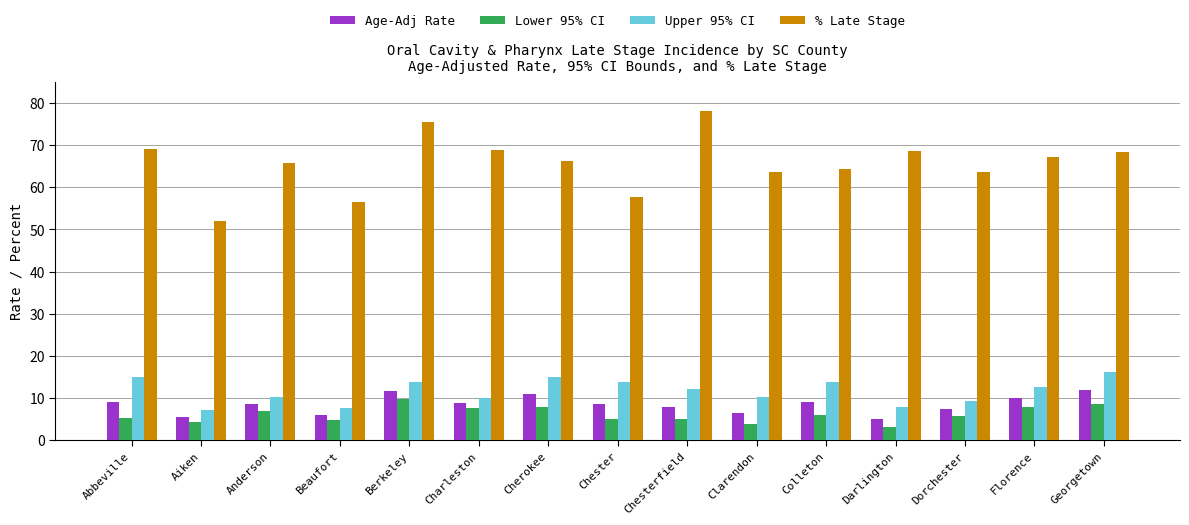

How many data points does each series have?

15